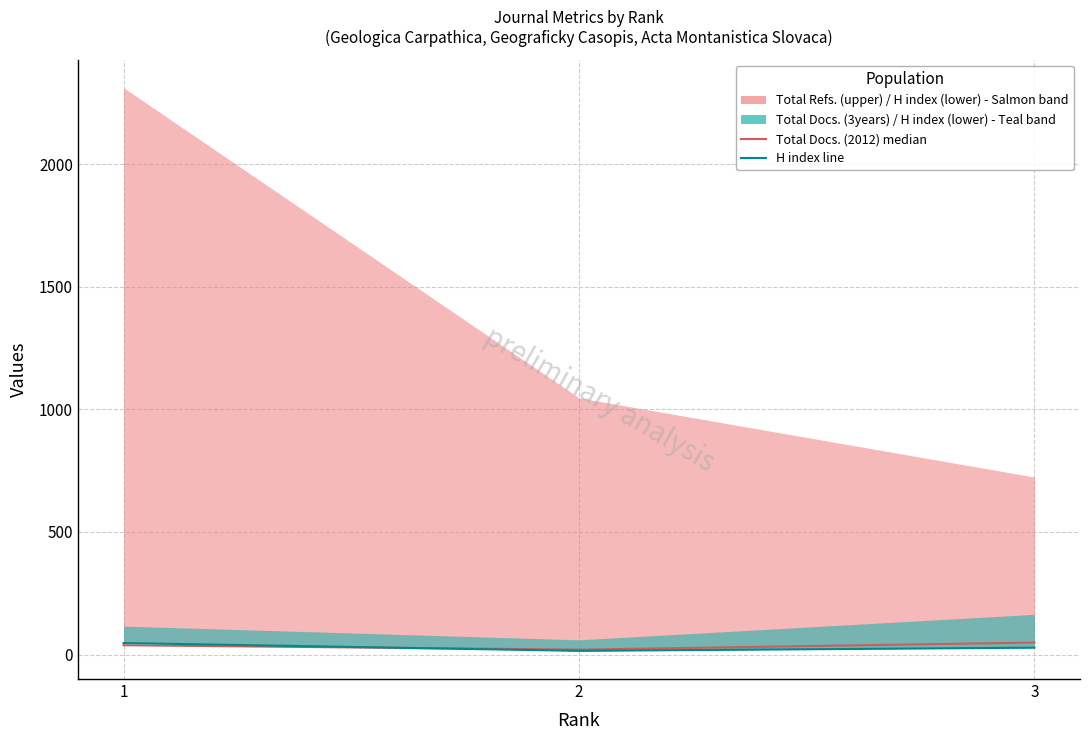

Which label corresponds to the smallest value in the chart?

2